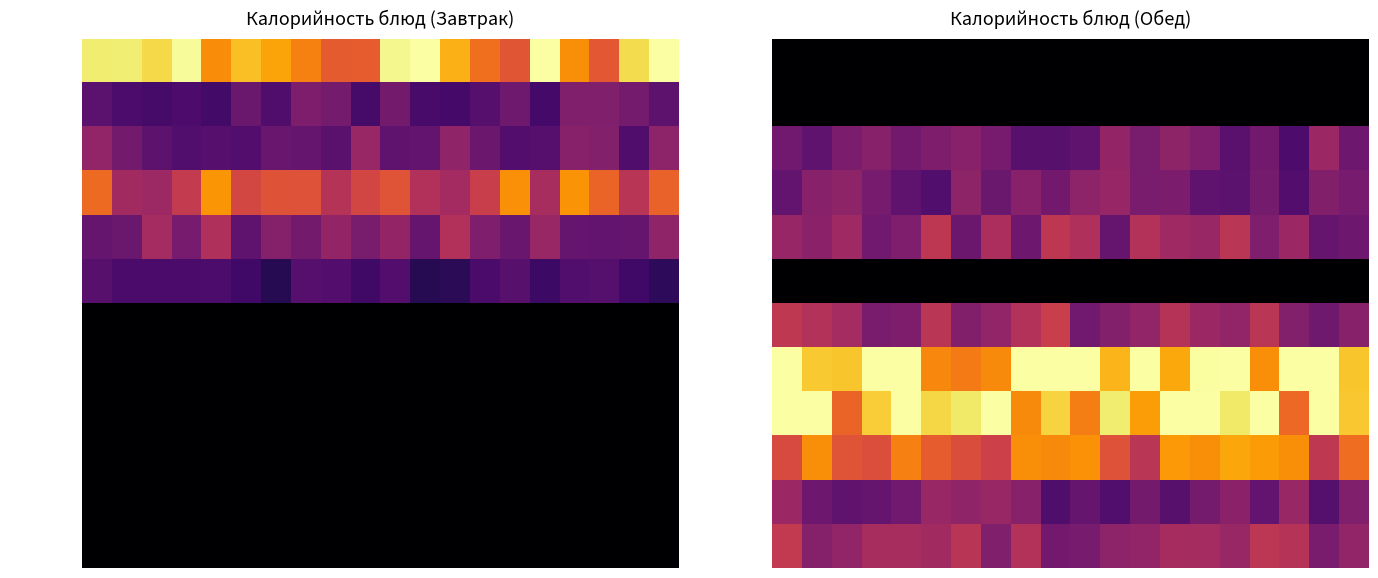

Which series has the widest spread of values?

гарнир